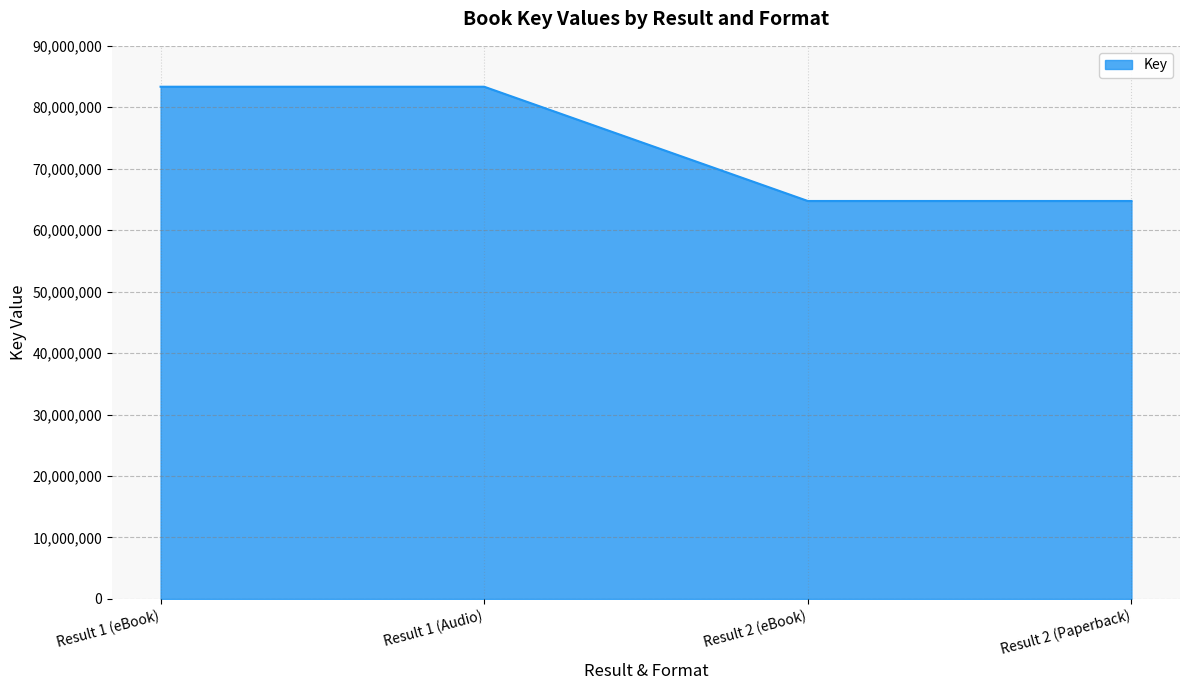

What is the difference between the maximum and minimum values?

18592415